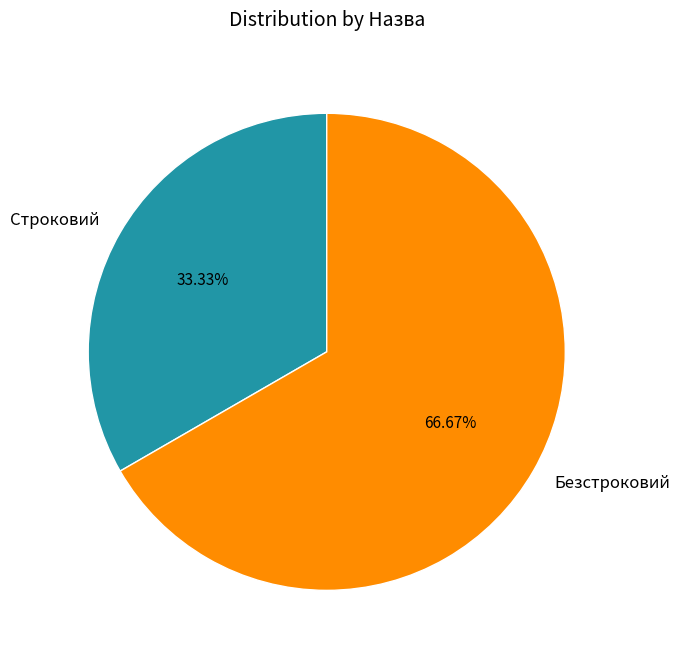

How many slices are in this pie chart?

2